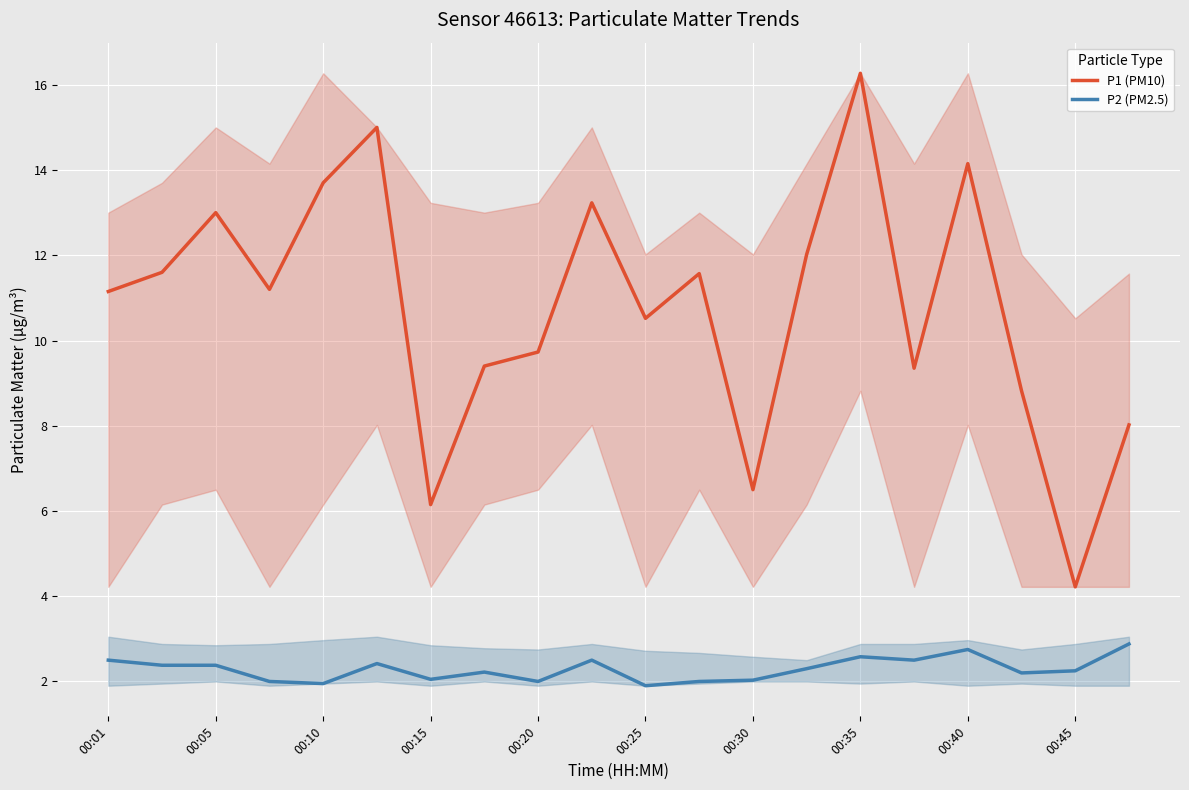

At which category is the sum across all series the highest?

00:35